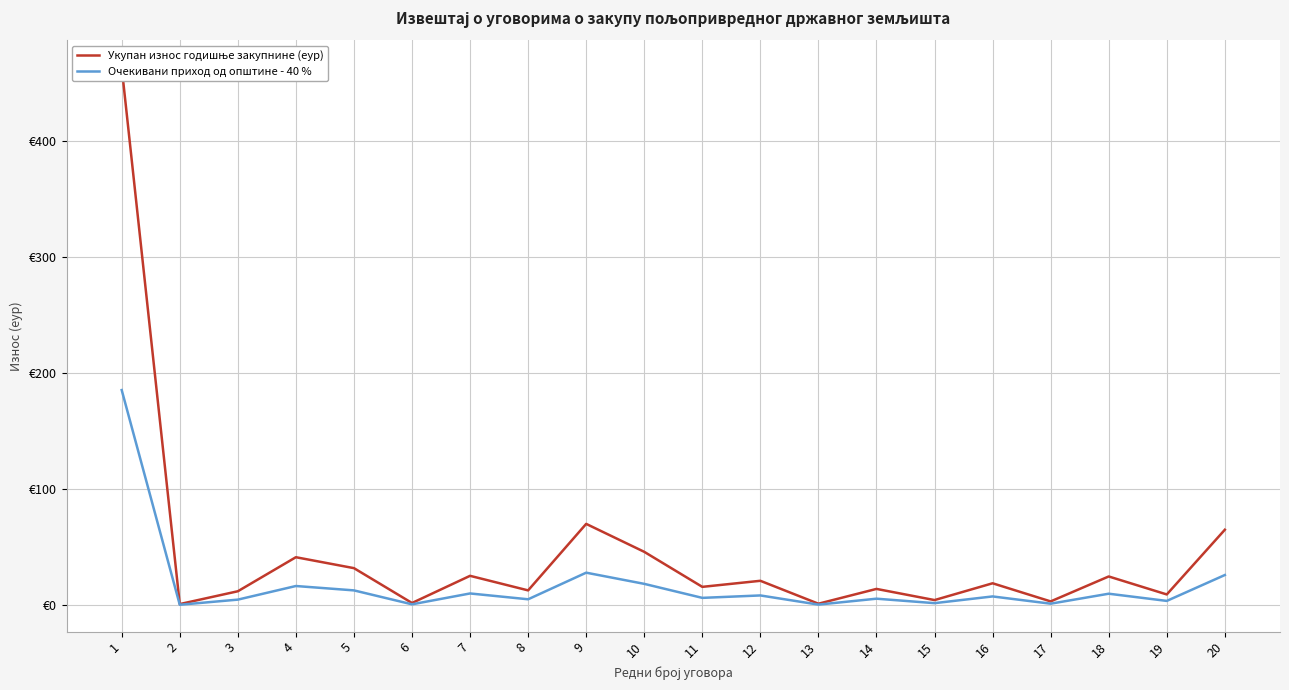

True or false: Укупан износ годишње закупнине (еур) and Очекивани приход од општине - 40 % cross at least once.

False